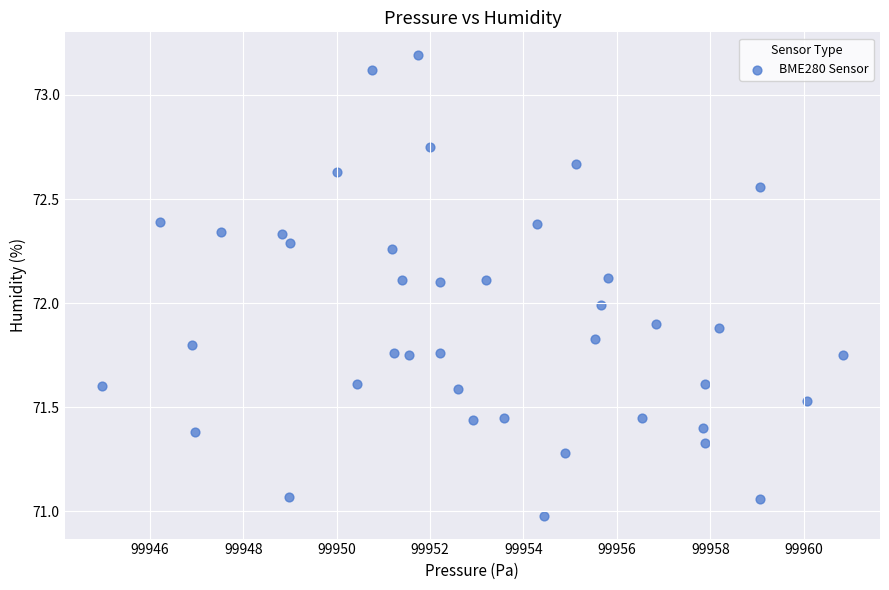

What is the range of Y values (max minus min)?

2.2